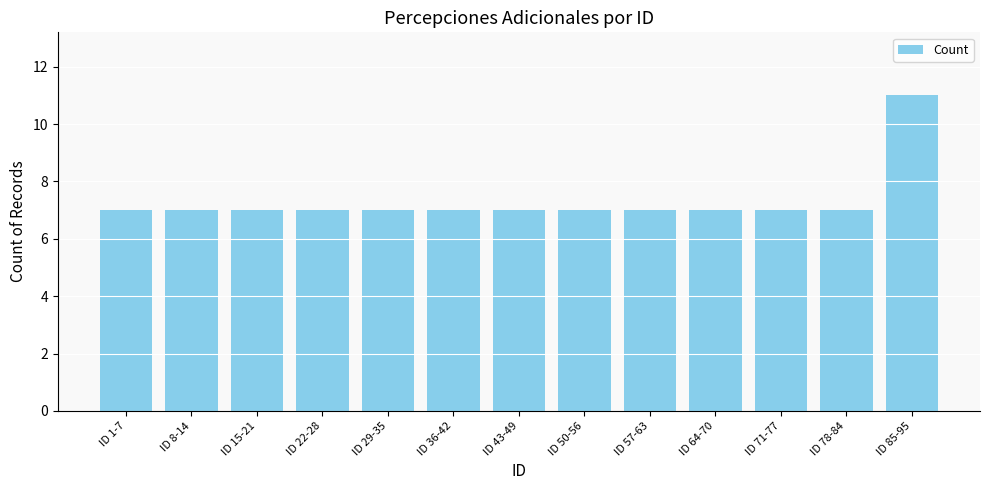

Reading left to right, extract all data points from this chart.

7	7	7	7	7	7	7	7	7	7	7	7	11